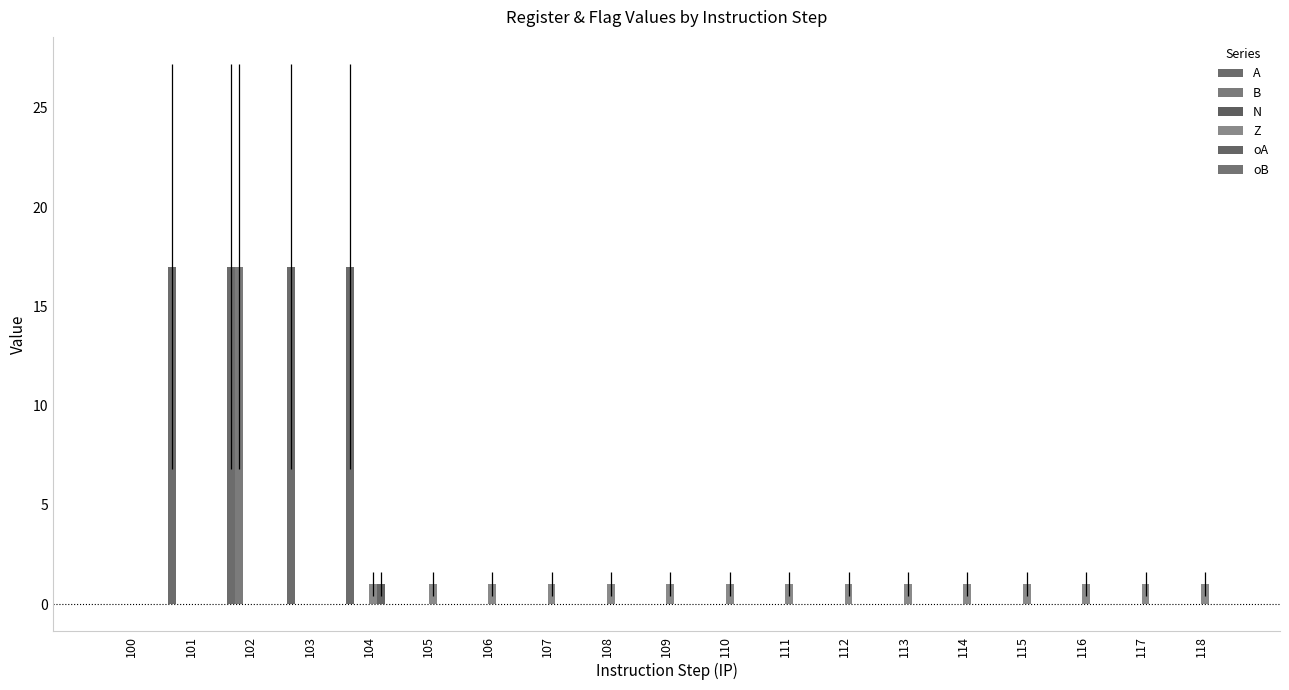

True or false: B has a value of 0 at 108.

True